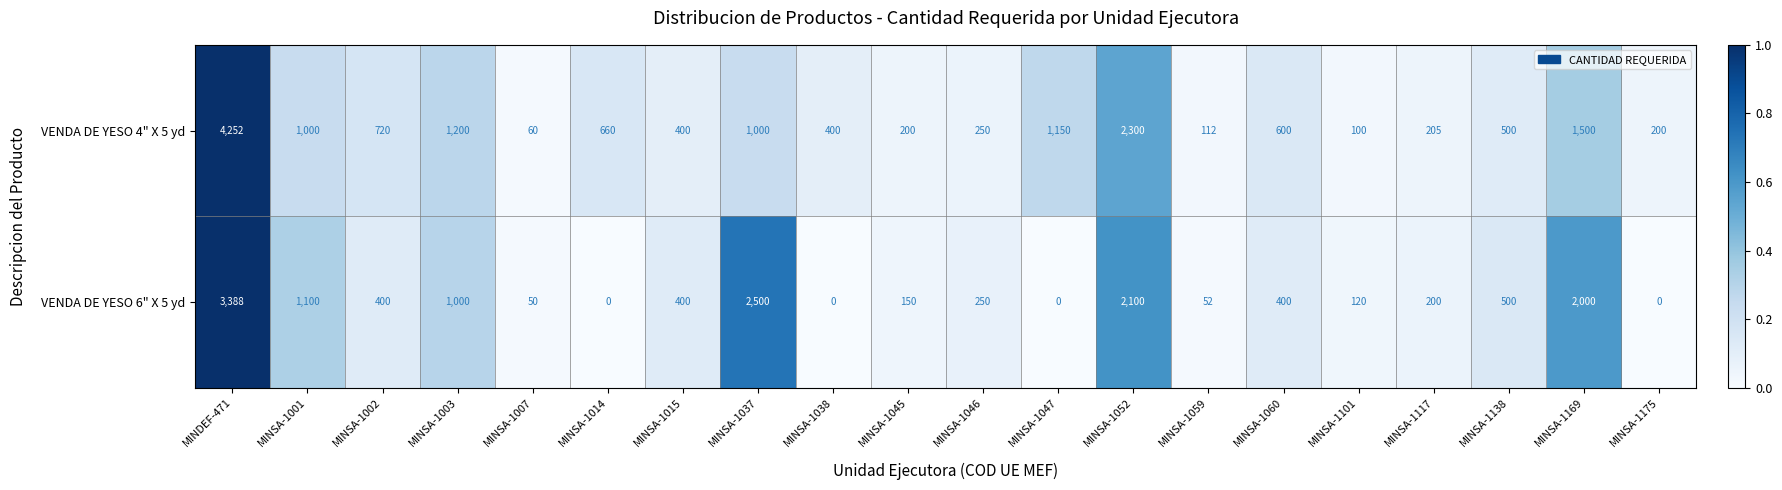

True or false: VENDA DE YESO 4" X 5 yd has a value of 60 at MINSA-1007.

True